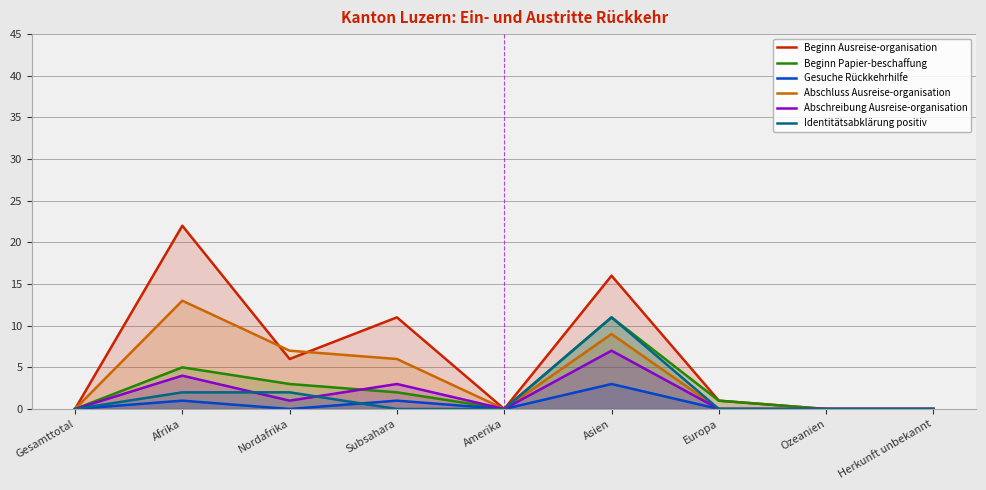

Which series changed the most between Gesamttotal and Asien?

Beginn Ausreise-organisation